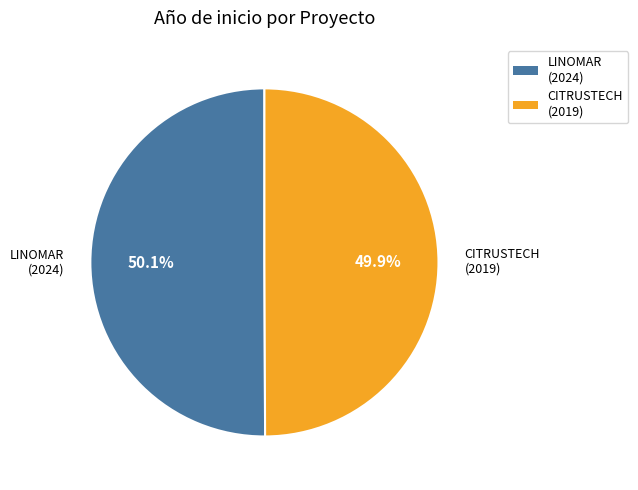

Is there any slice that represents more than half of the pie?

Yes